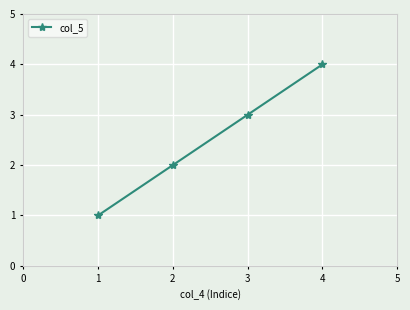

Reading left to right, what are all the values shown in this chart?

1	2	3	4